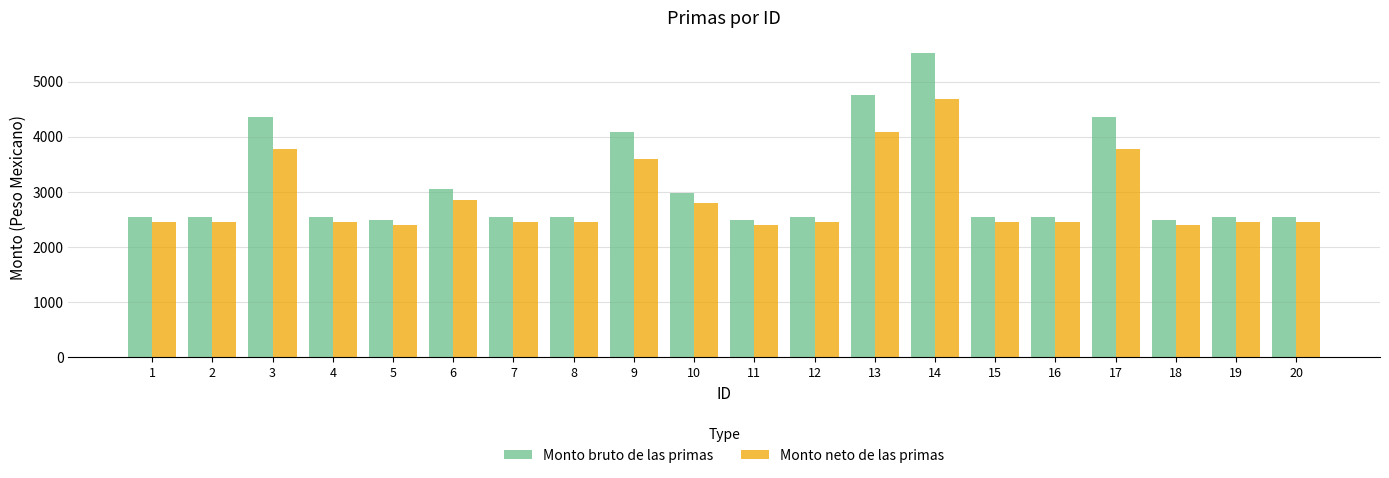

Rank the series by their average value, from highest to lowest.

Monto bruto de las primas, Monto neto de las primas